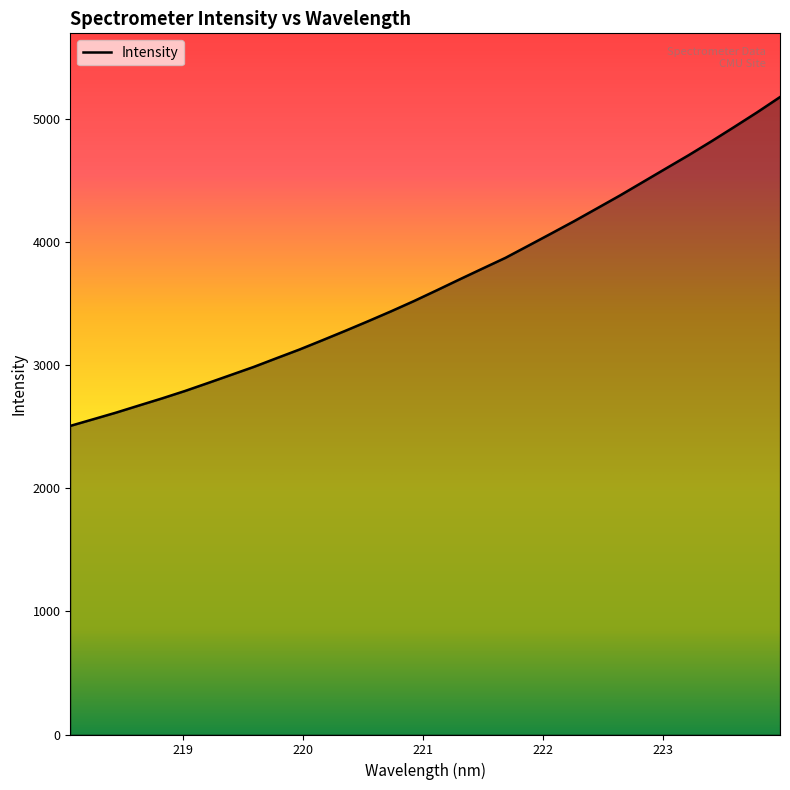

Reading right to left, list all the values displayed in this chart.

5176.4	5052.6	4933.9	4817.1	4703.9	4595.2	4486.0	4377.0	4272.6	4168.7	4068.7	3969.6	3871.0	3784.0	3696.3	3607.4	3519.8	3436.4	3356.3	3277.9	3201.4	3126.2	3055.8	2984.7	2919.2	2853.8	2789.3	2729.2	2671.9	2614.1	2559.9	2506.1